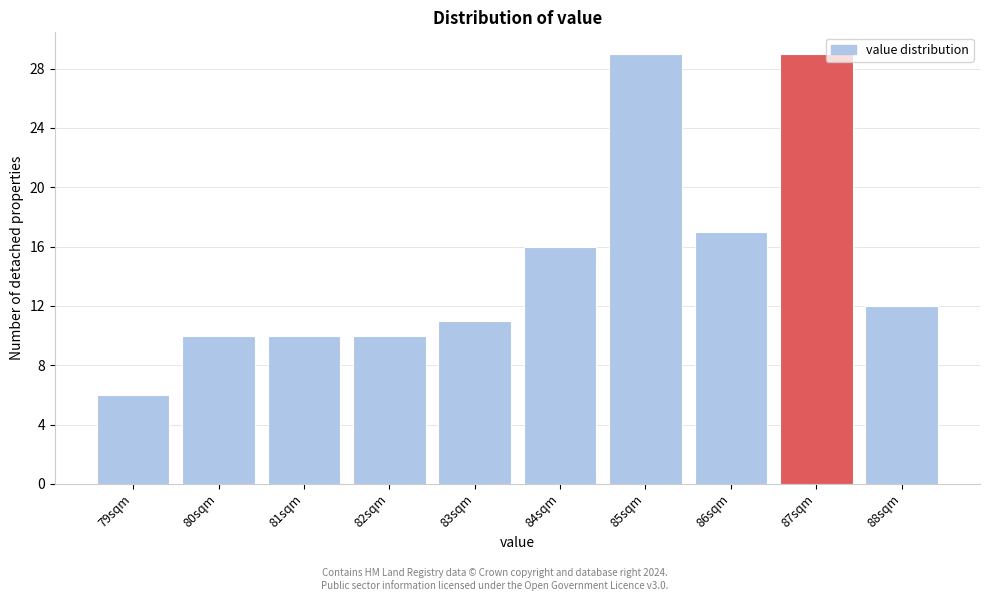

Reading left to right, list all the values displayed in this chart.

6	10	10	10	11	16	29	17	29	12